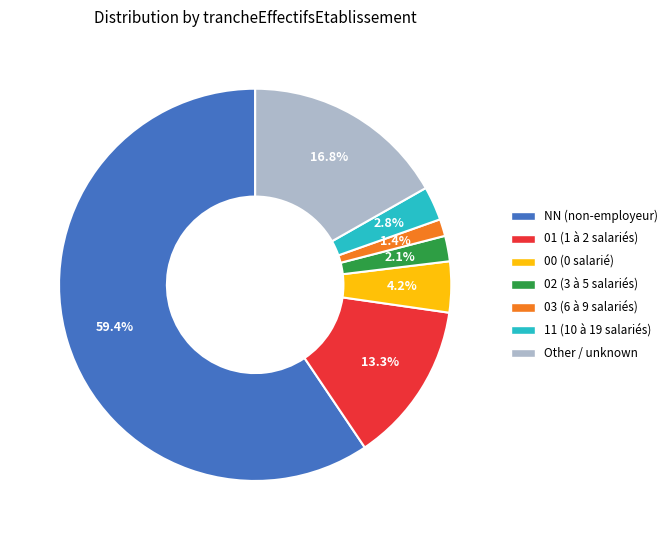

How much of the chart is everything except 01 (1 à 2 salariés)?

86.7%